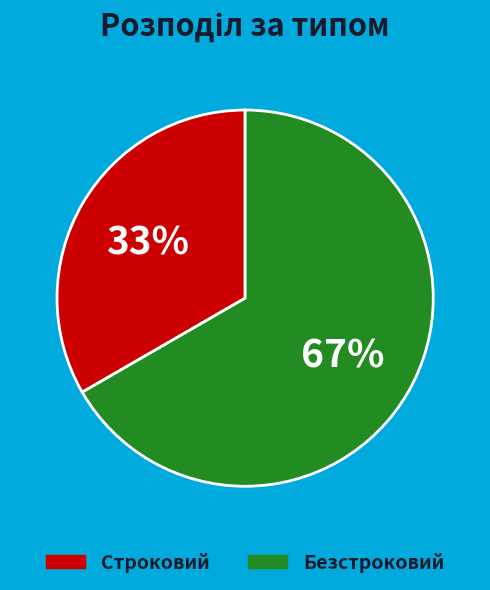

What is the ratio of the value at Безстроковий to the value at Строковий?

2.0